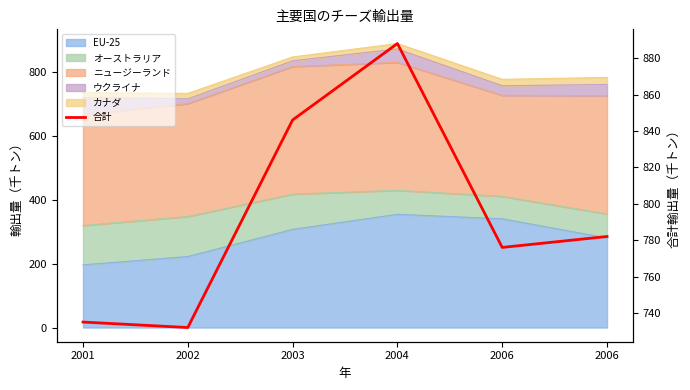

What is the maximum value shown in the chart?

888